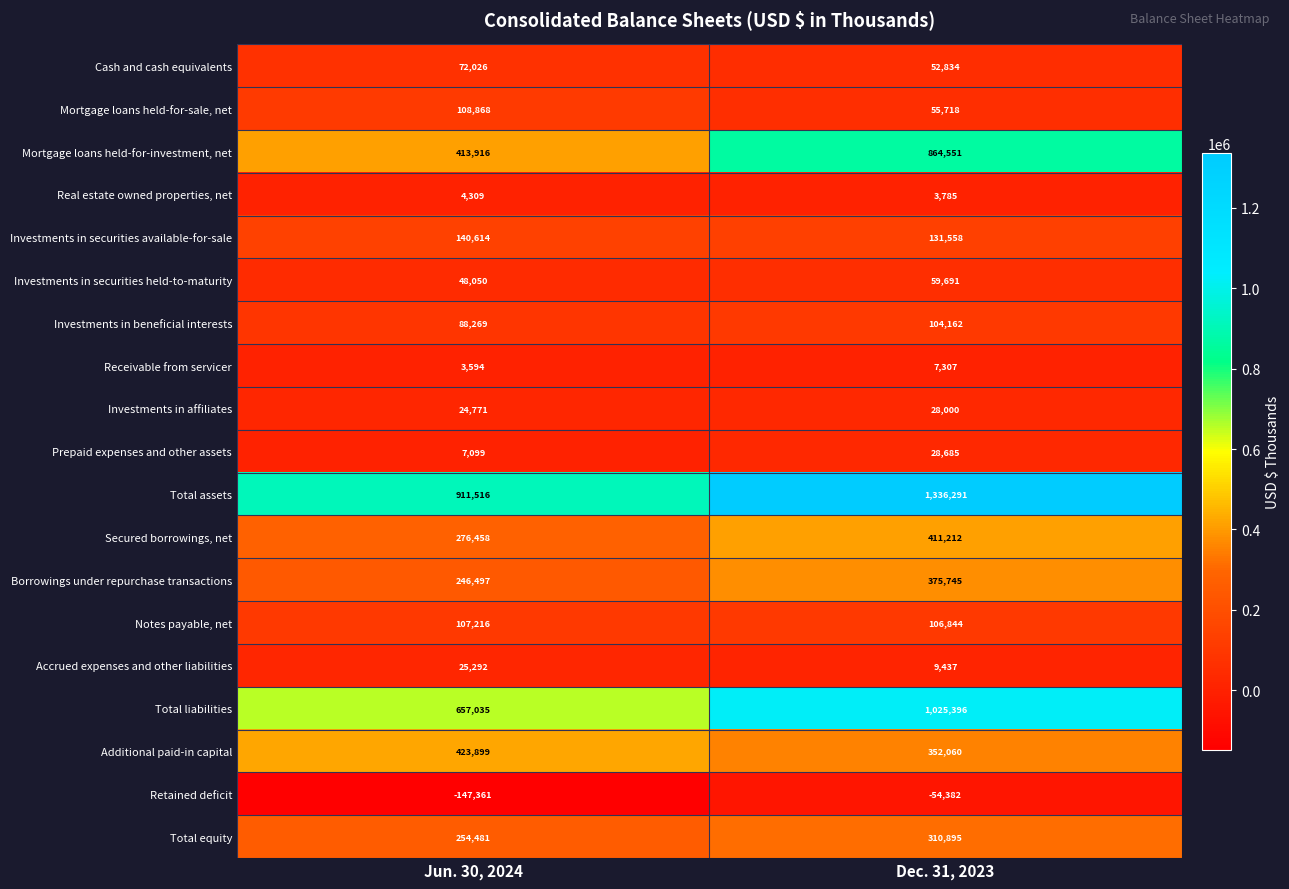

Which series changed the most between Jun. 30, 2024 and Dec. 31, 2023?

Mortgage loans held-for-investment, net